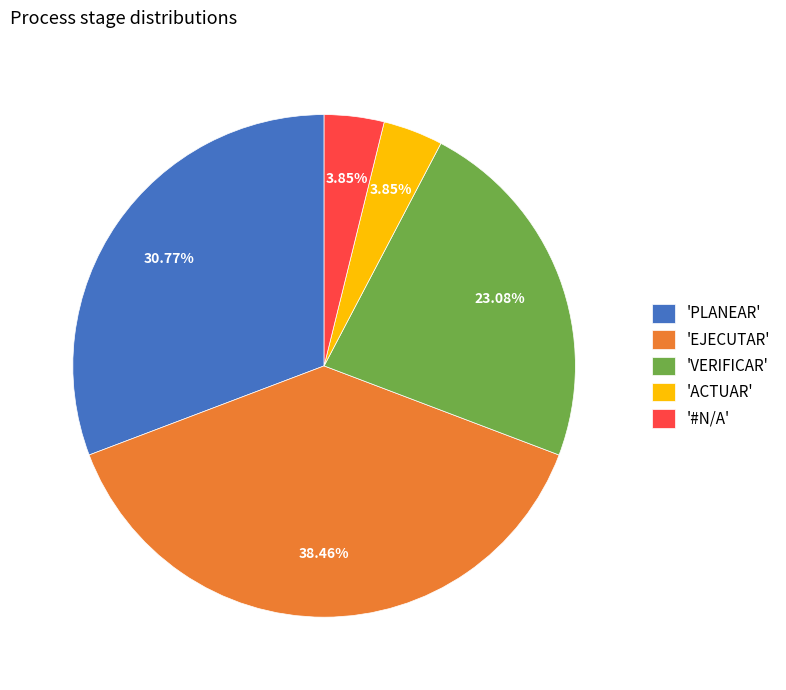

To the nearest percent, what is the difference between the largest and smallest slice percentages?

35%